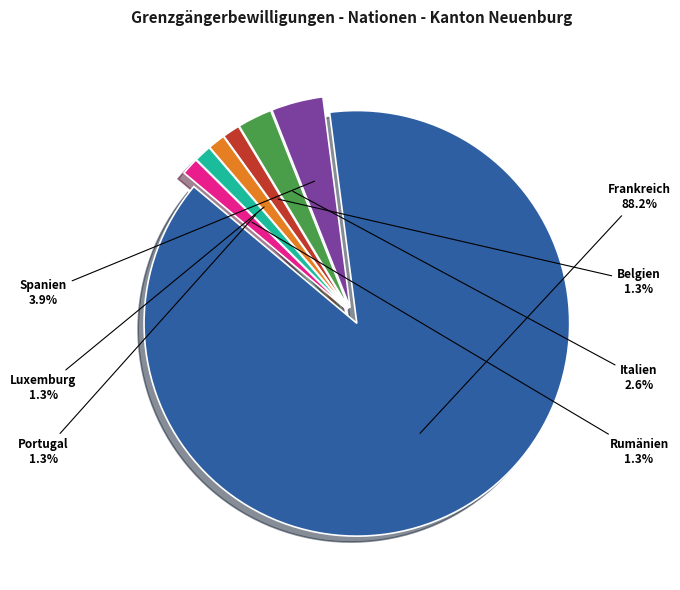

Is there any slice that represents more than half of the pie?

Yes